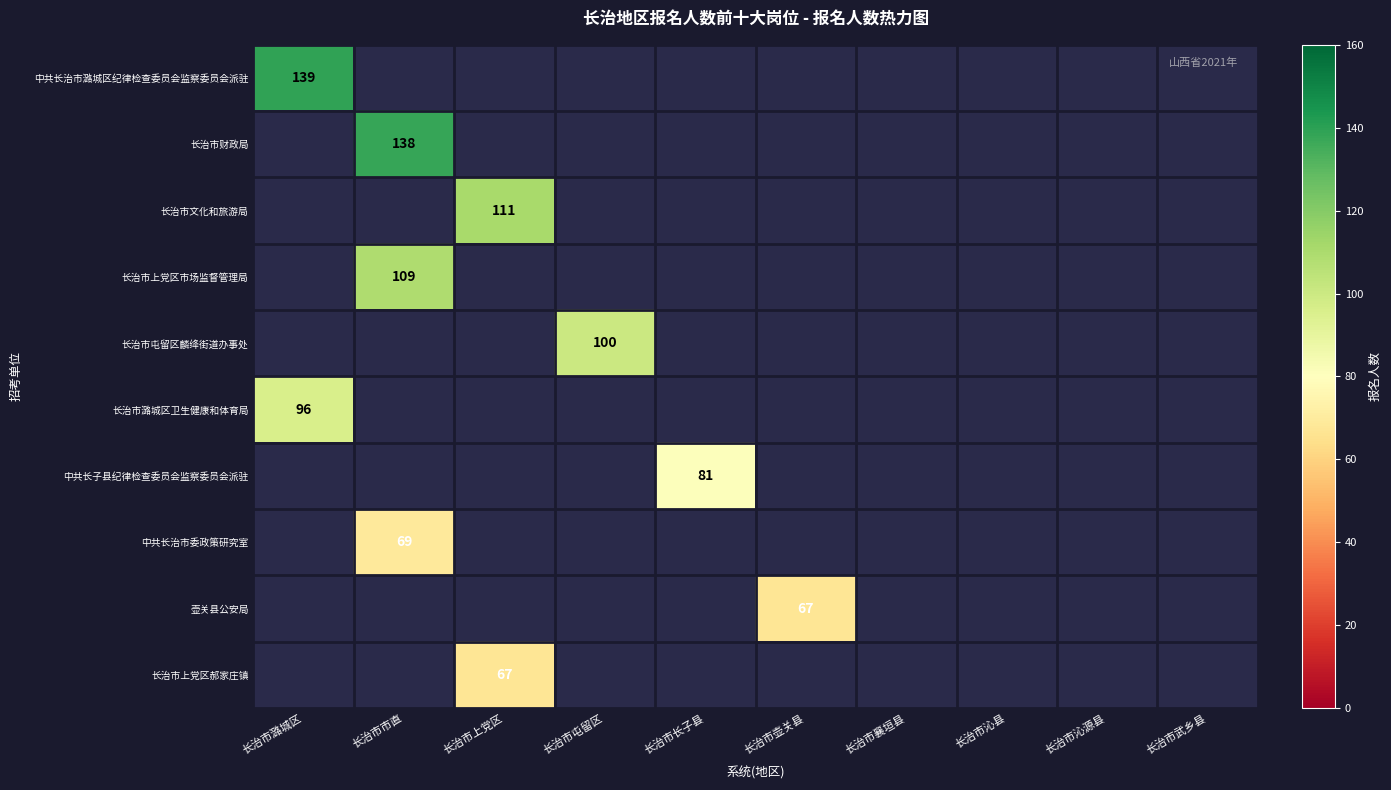

Rank the series by their average value, from highest to lowest.

中共长治市潞城区纪律检查委员会监察委员会派驻, 长治市财政局, 长治市文化和旅游局, 长治市上党区市场监督管理局, 长治市屯留区麟绛街道办事处, 长治市潞城区卫生健康和体育局, 中共长子县纪律检查委员会监察委员会派驻, 中共长治市委政策研究室, 壶关县公安局, 长治市上党区郝家庄镇